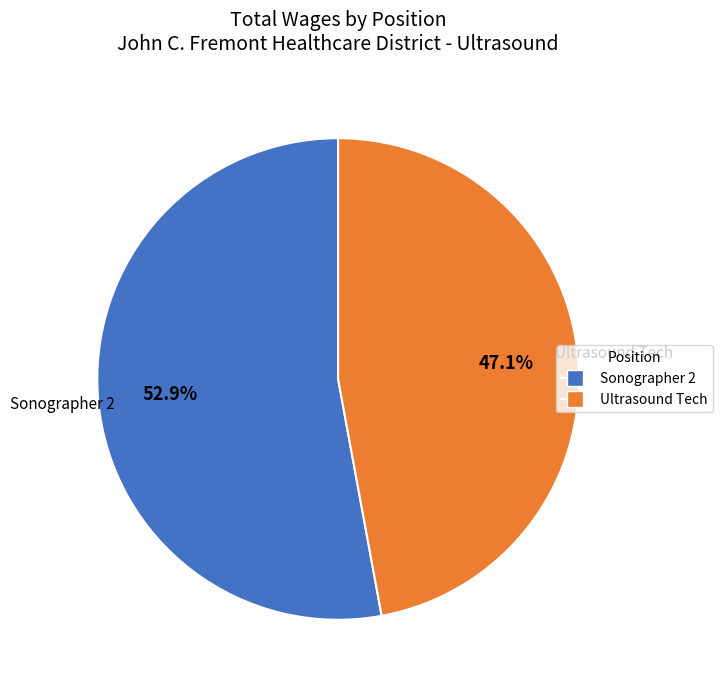

Is it true that Sonographer 2 is 53% of the pie?

True